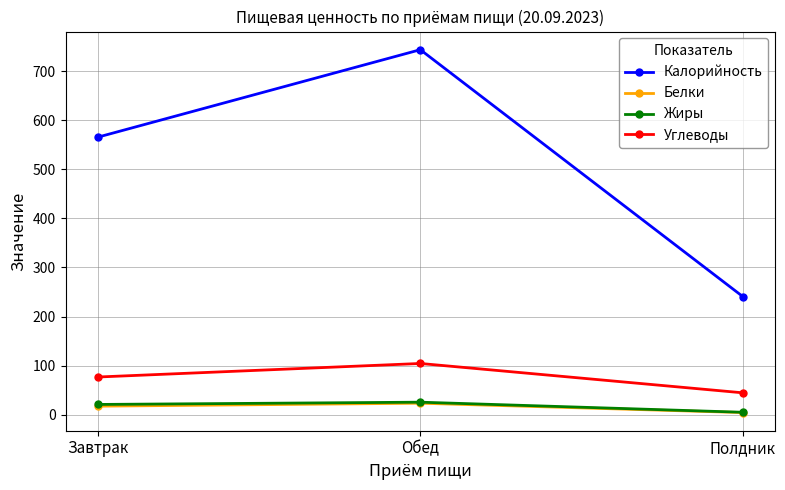

What is the highest value of the Углеводы series?

104.4